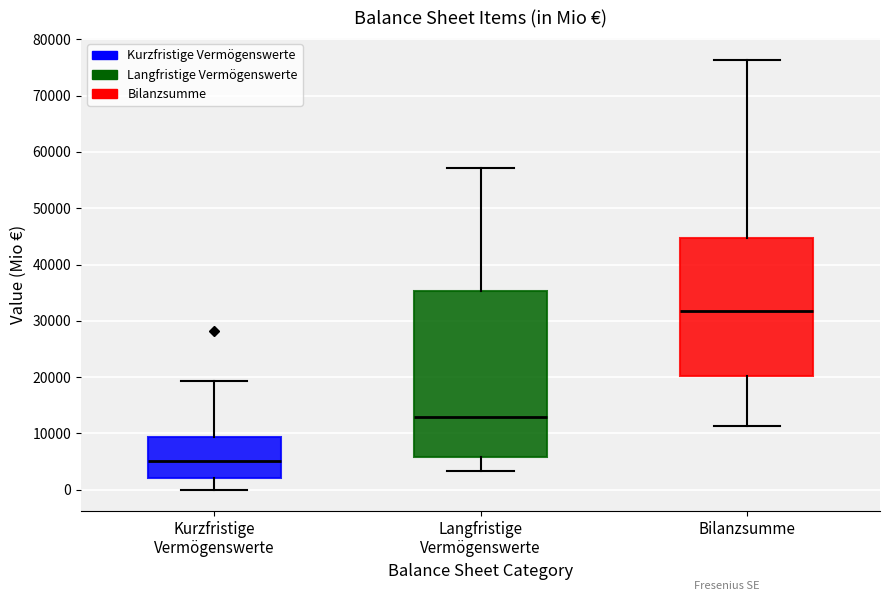

Reading left to right, transcribe this box plot: for each box, give where its median line is, the range the box spans, and where its two whiskers end, as read against the y-axis. The values are not printed on the chart, so give them approximately, as read against the axis.

Kurzfristige Vermögenswerte: median 5000, box 2000 to 9000, whiskers 0 to 19000
Langfristige Vermögenswerte: median 13000, box 6000 to 35000, whiskers 3000 to 57000
Bilanzsumme: median 32000, box 20000 to 45000, whiskers 11000 to 76000